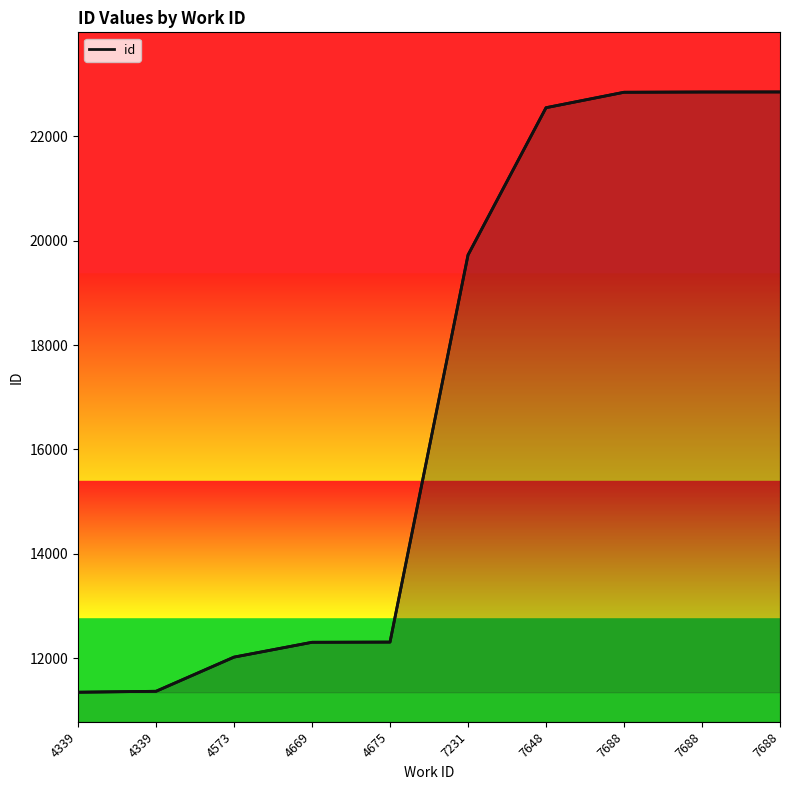

Is it true that the value at 7688 is 10125?

False